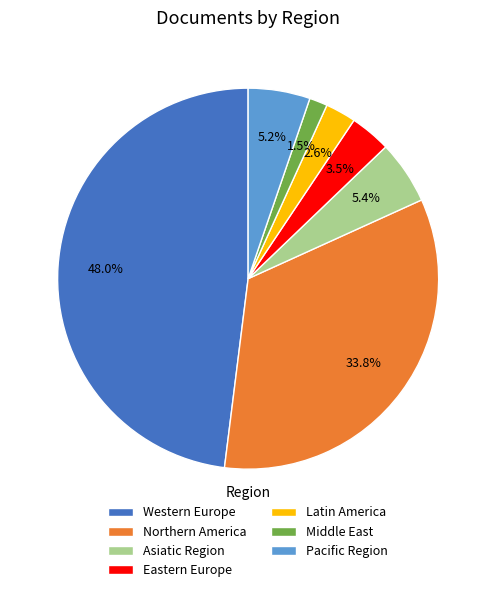

Which has a higher value, Northern America or Eastern Europe?

Northern America